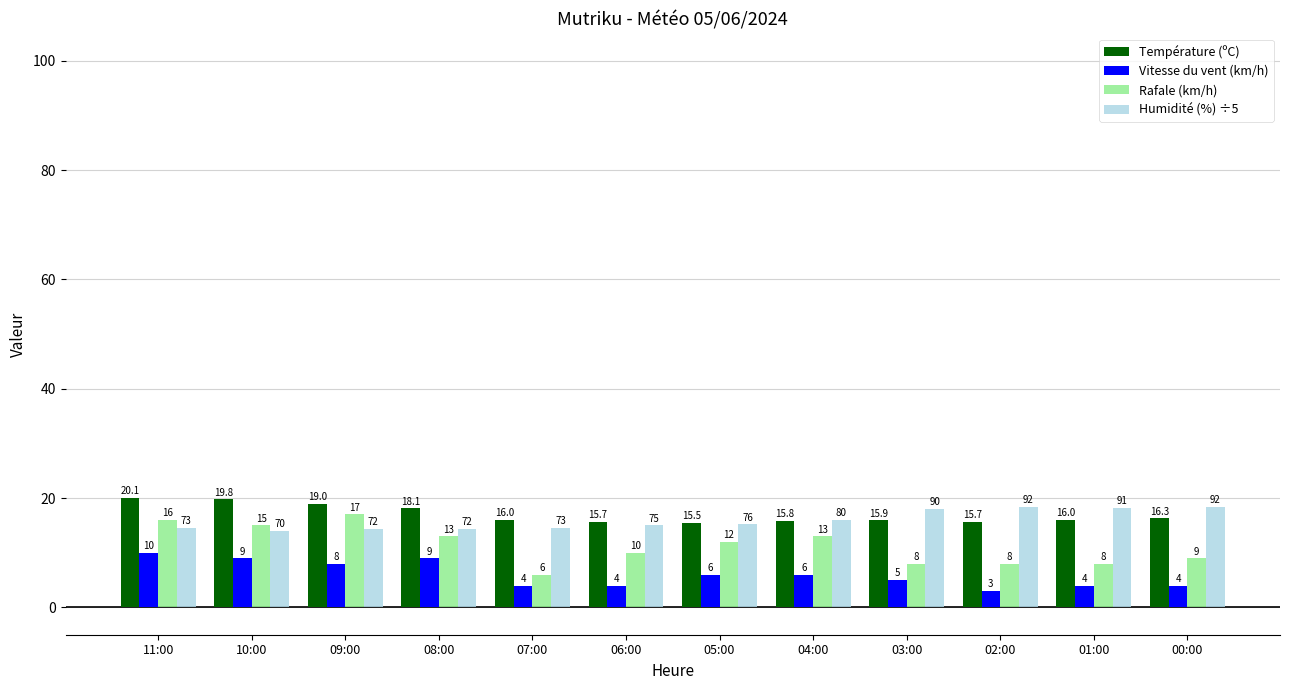

At which category is the sum across all series the highest?

11:00